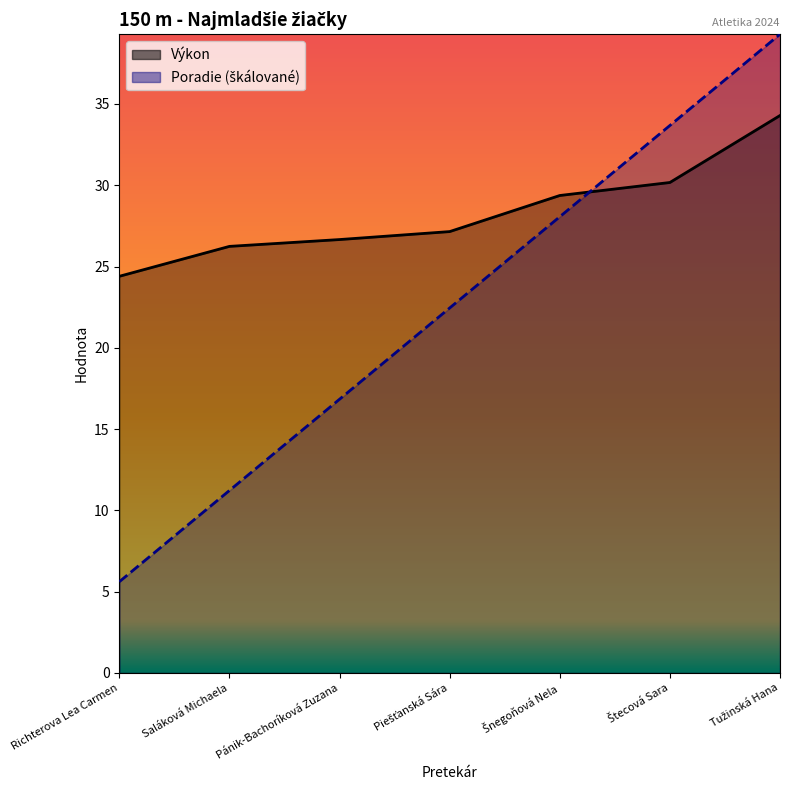

What is the label of the 6th point from the left?

Štecová Sara